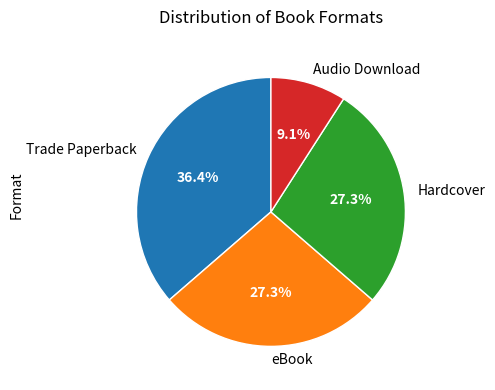

Count the number of slices in the pie.

4